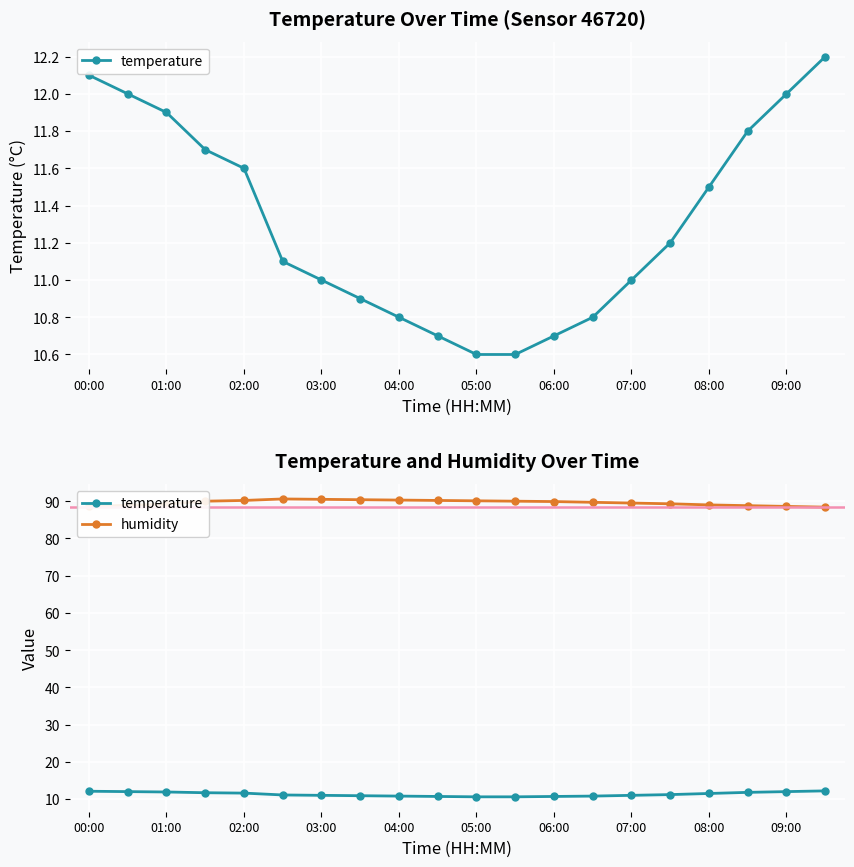

Between 09:00 and 16, which is larger?

16